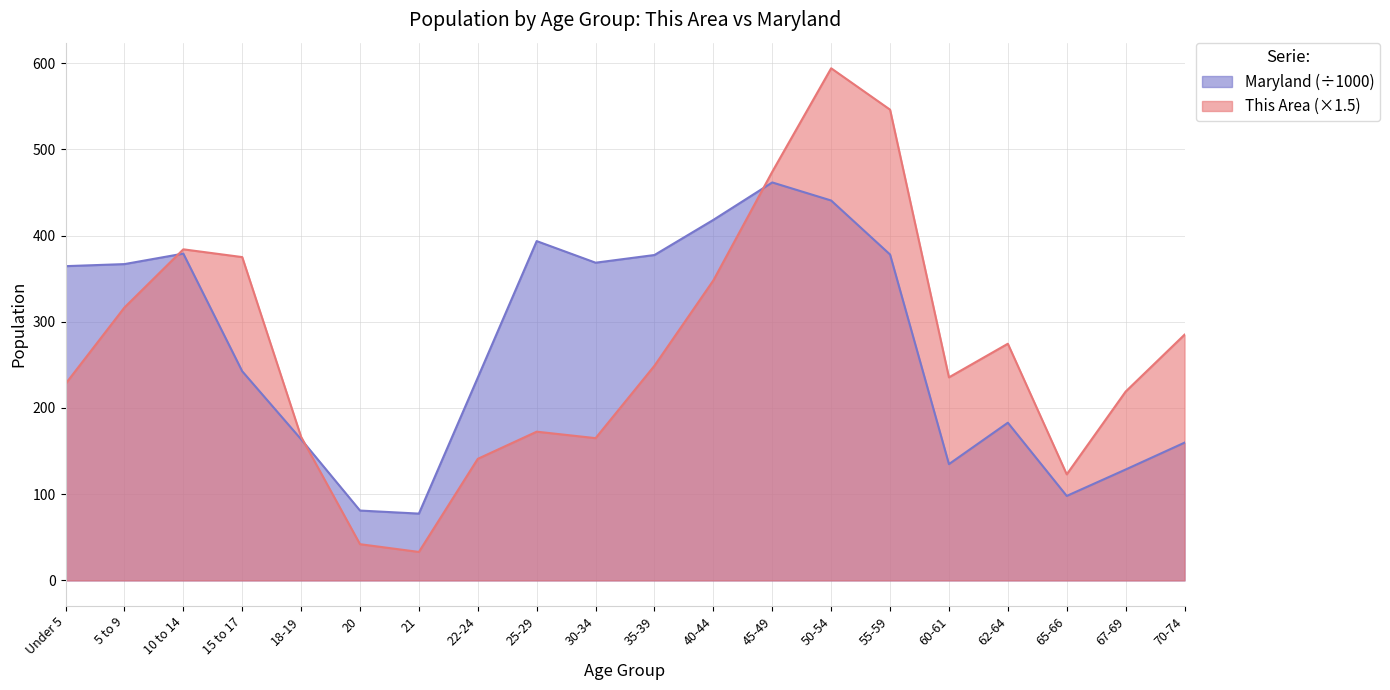

The Maryland series shows 461.6 at 45-49. True or false?

True